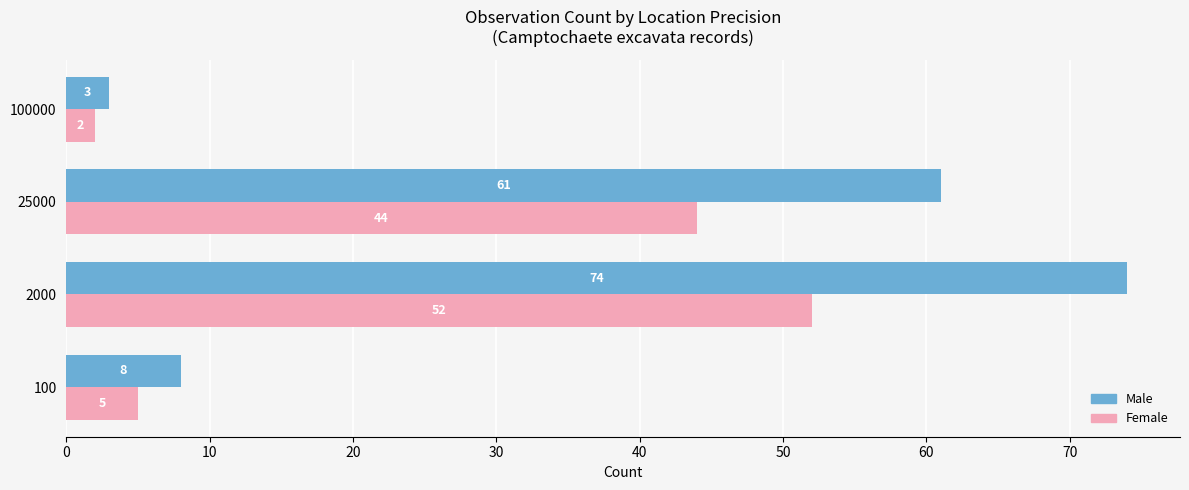

Is the value of Male at 2000 greater than the value of Female at 2000?

Yes